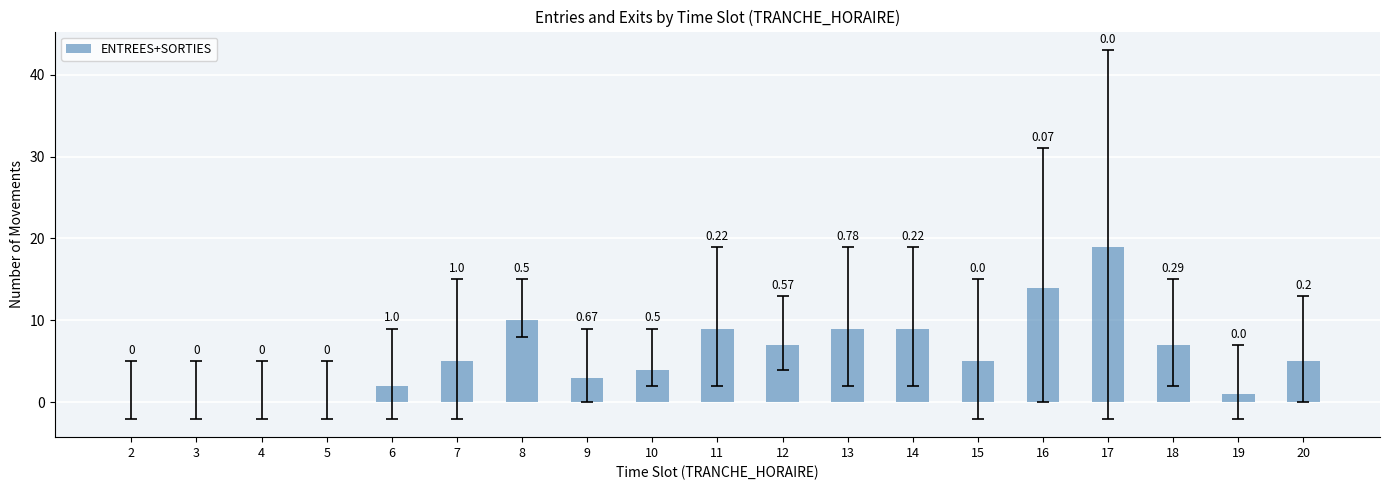

Does the chart contain stacked bars?

No